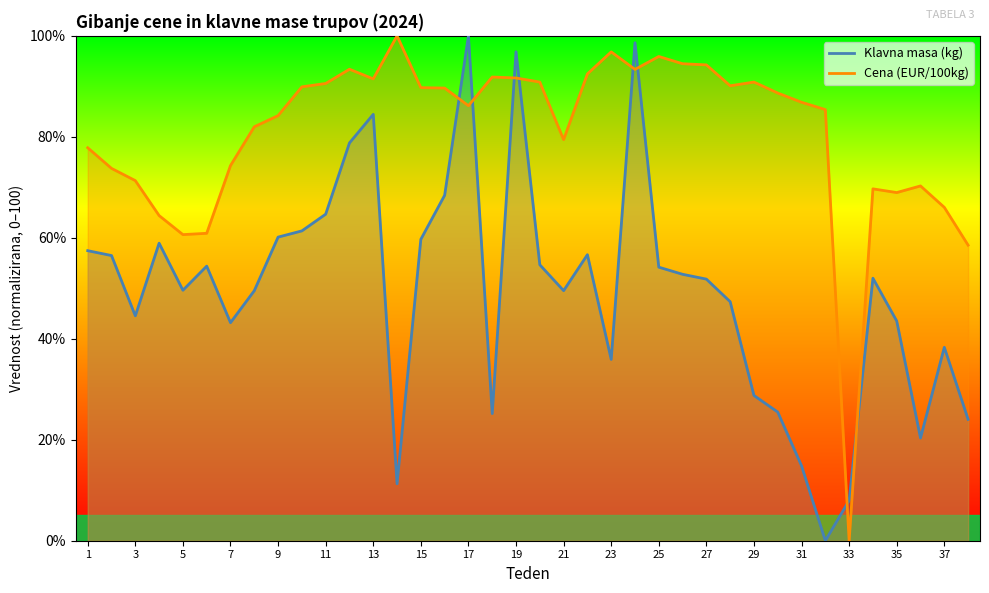

What is the difference between the maximum and minimum values in the Cena (EUR/100kg) series?

100.0